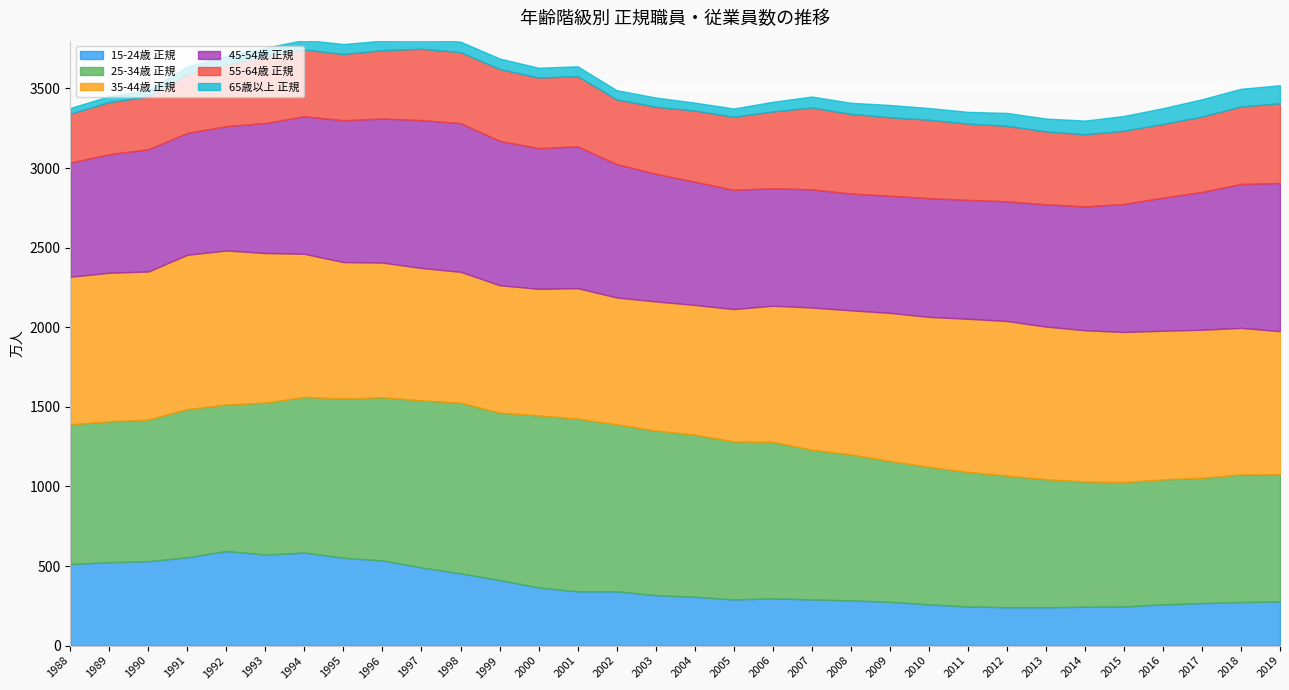

List the series in order of their peak value, lowest first.

65歳以上 正規, 55-64歳 正規, 15-24歳 正規, 45-54歳 正規, 35-44歳 正規, 25-34歳 正規